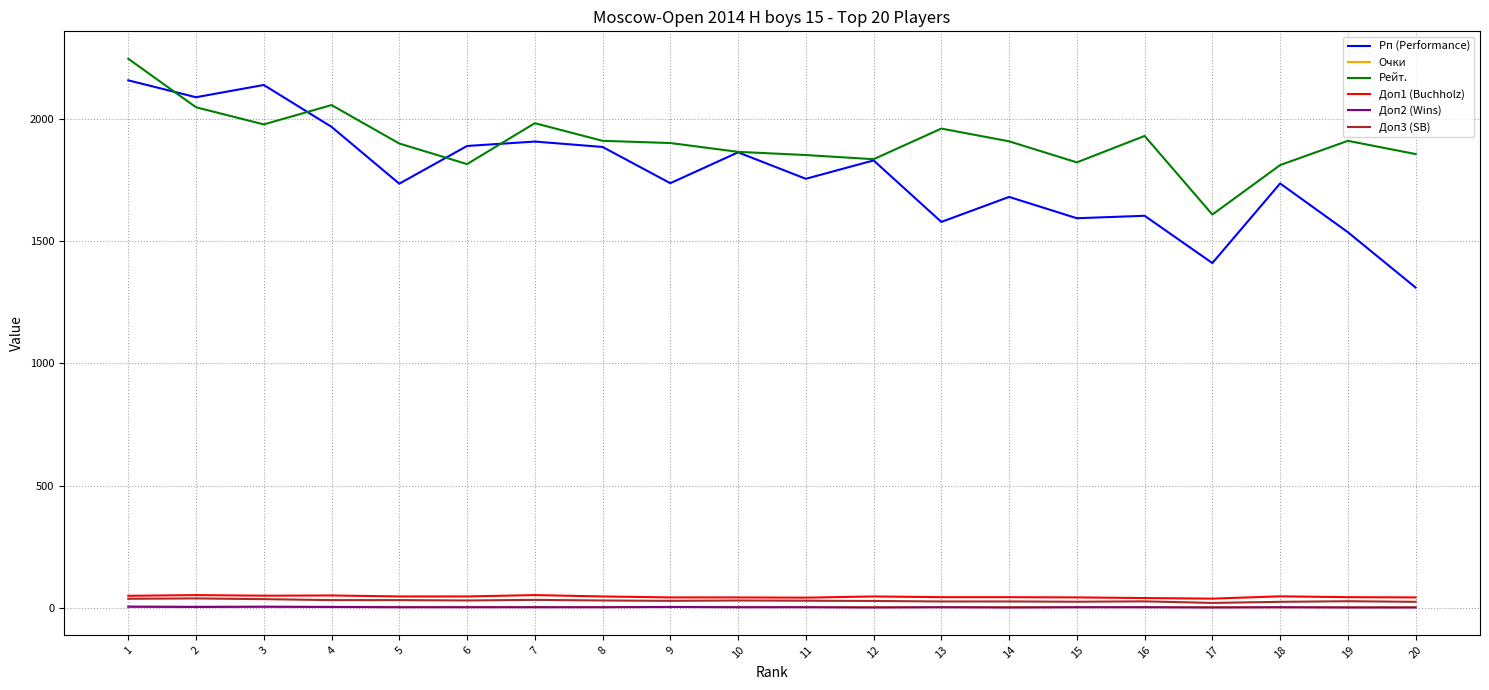

True or false: Рейт. and Доп1 (Buchholz) cross at least once.

False